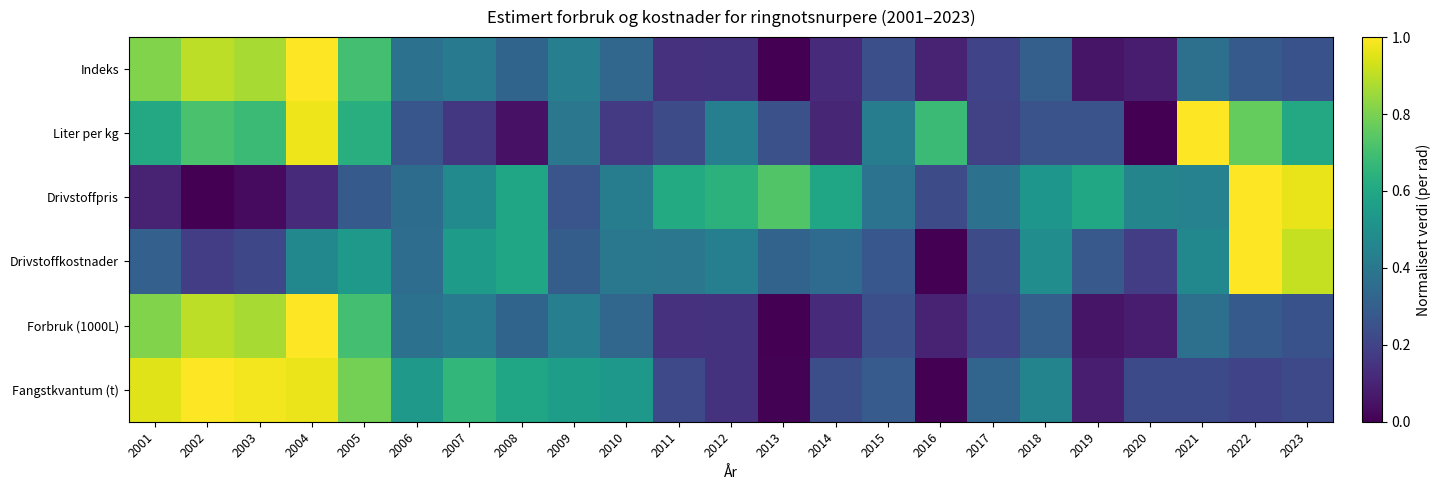

What is the total value across all series at 2013?

1.3